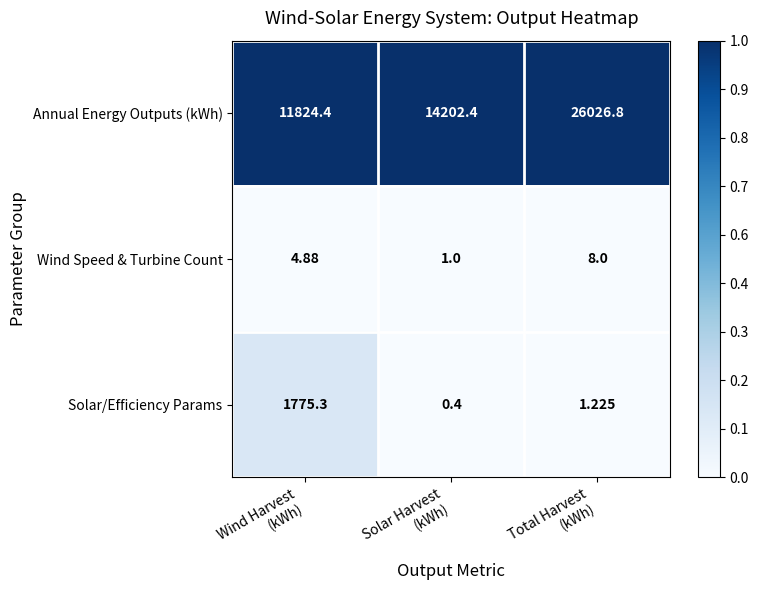

Between Wind Harvest
(kWh) and Total Harvest
(kWh), which series saw the biggest shift?

Annual Energy Outputs (kWh)